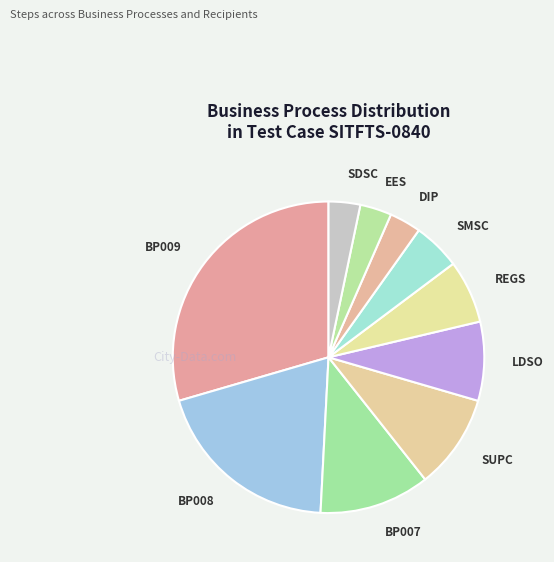

Between BP007 and SUPC, which is larger?

BP007